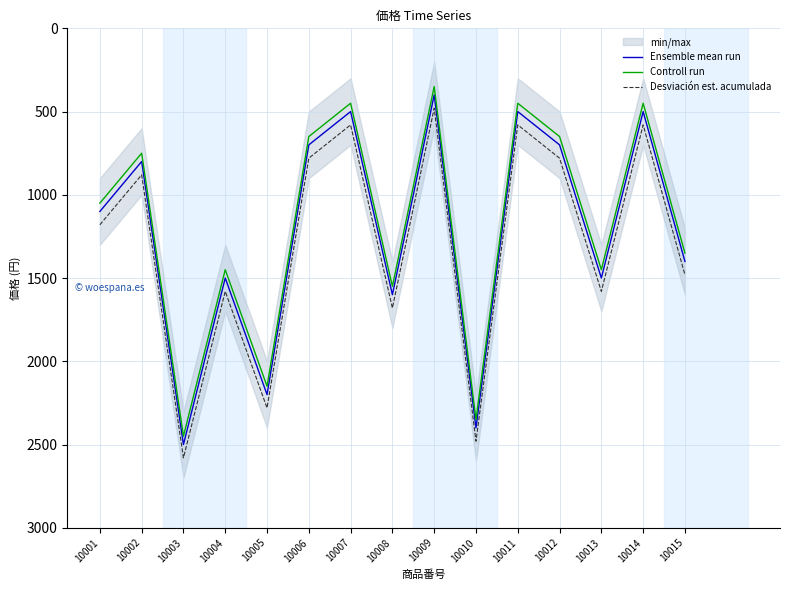

Reading left to right, transcribe all the data shown in this chart.

Ensemble mean run: 1100	800	2500	1500	2200	700	500	1600	400	2400	500	700	1500	500	1400
Controll run: 1050	750	2450	1450	2150	650	450	1550	350	2350	450	650	1450	450	1350
Desviación est. acumulada: 1180	880	2580	1580	2280	780	580	1680	480	2480	580	780	1580	580	1480